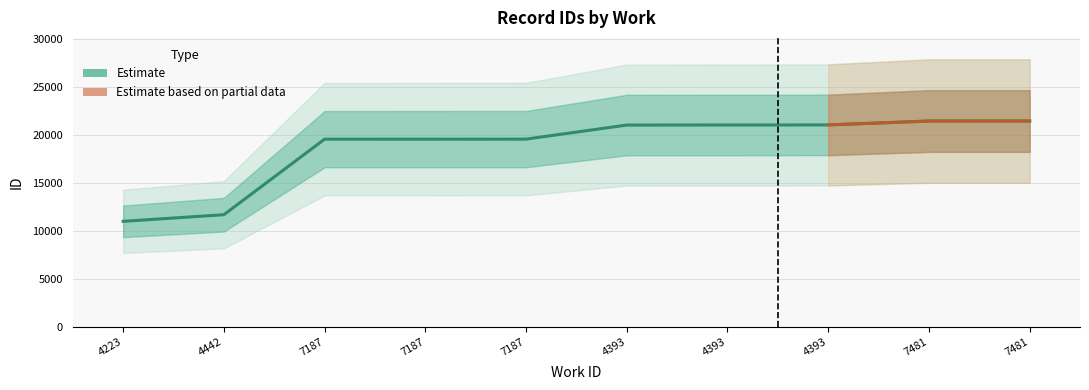

Is it true that the value at 4393 is 21056?

True